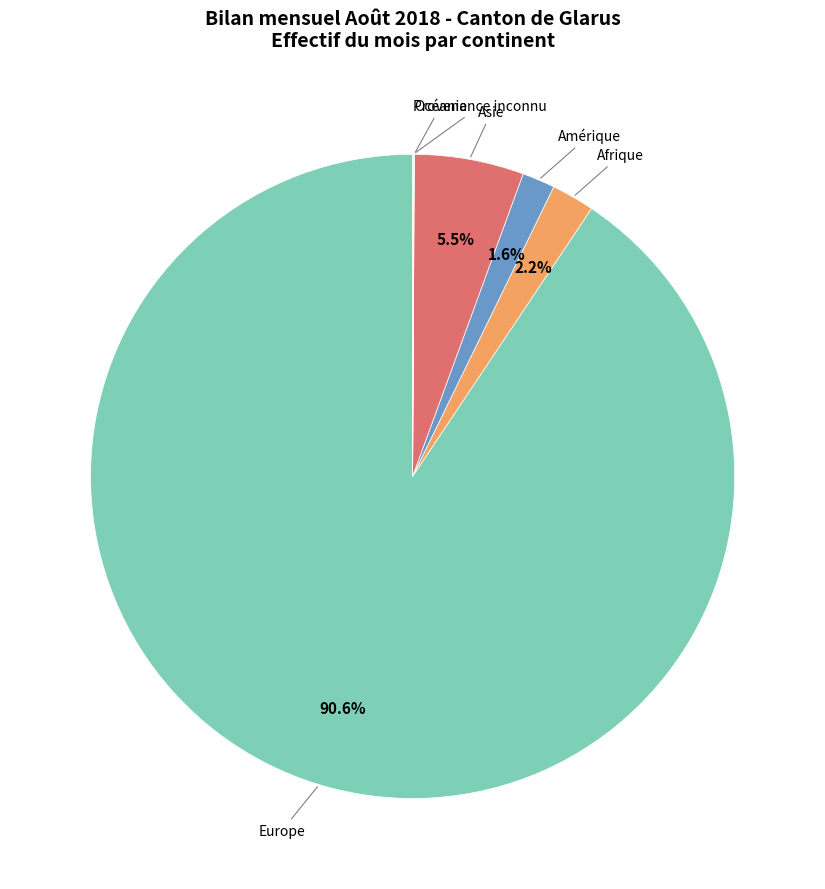

Between Amérique and Europe, which is larger?

Europe